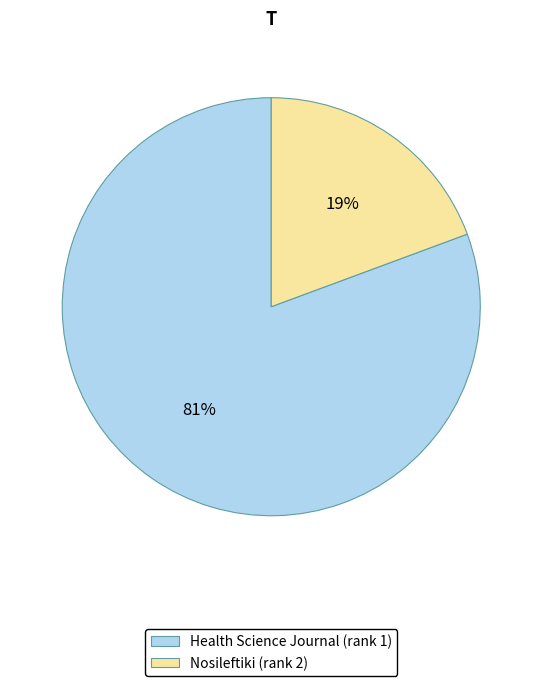

How many segments does this pie chart have?

2